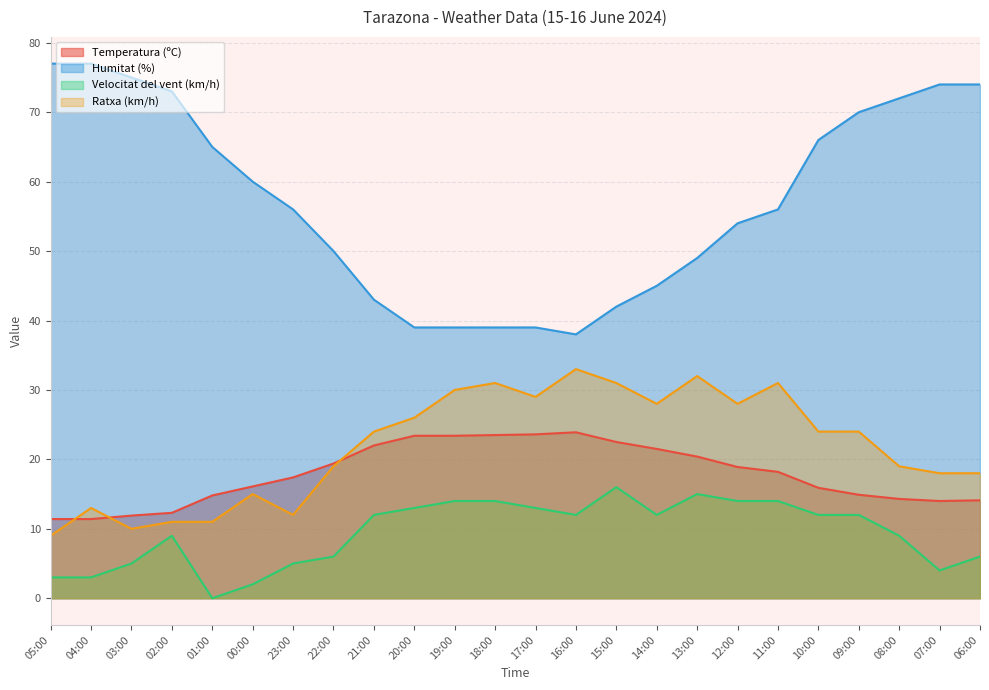

Where does the Humitat (%) series first go above 56?

05:00